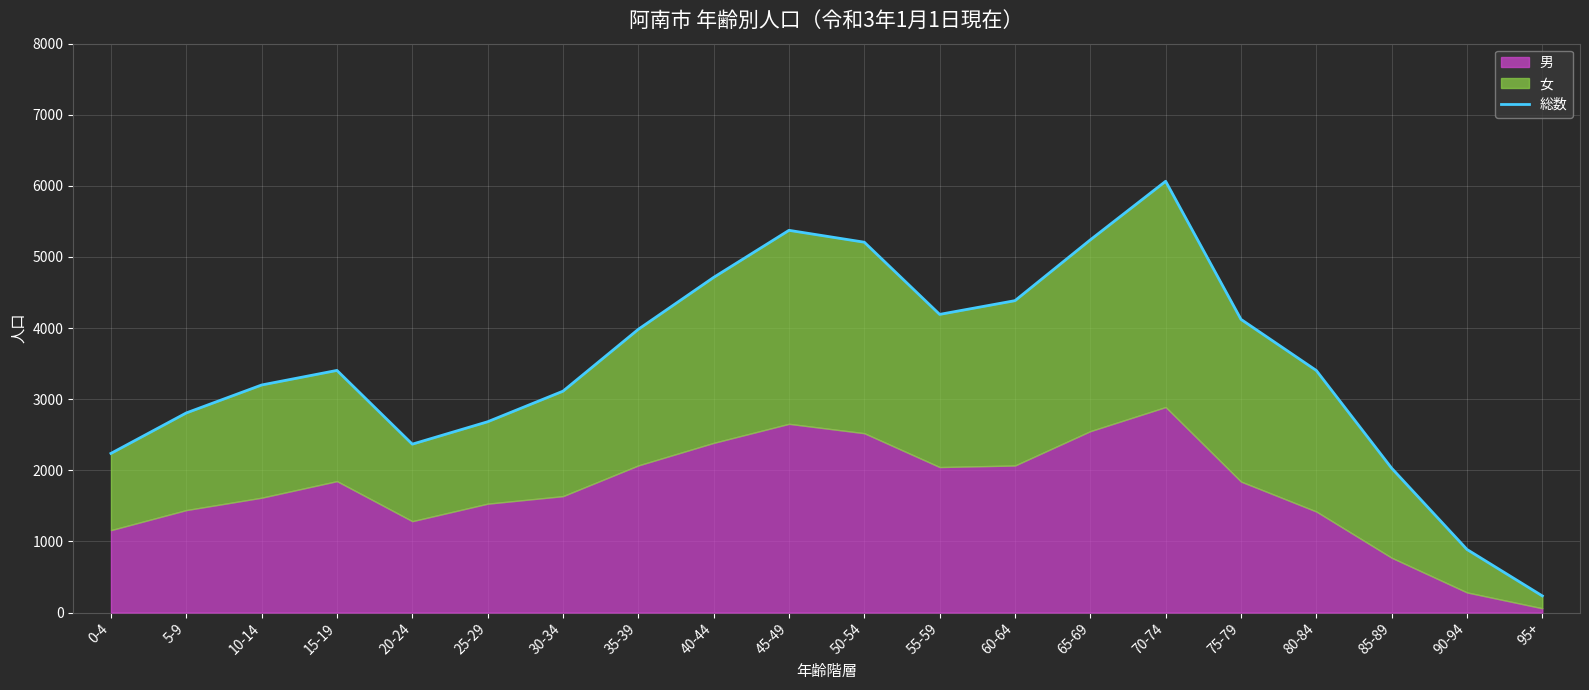

What is the label of the 14th point from the right?

30-34